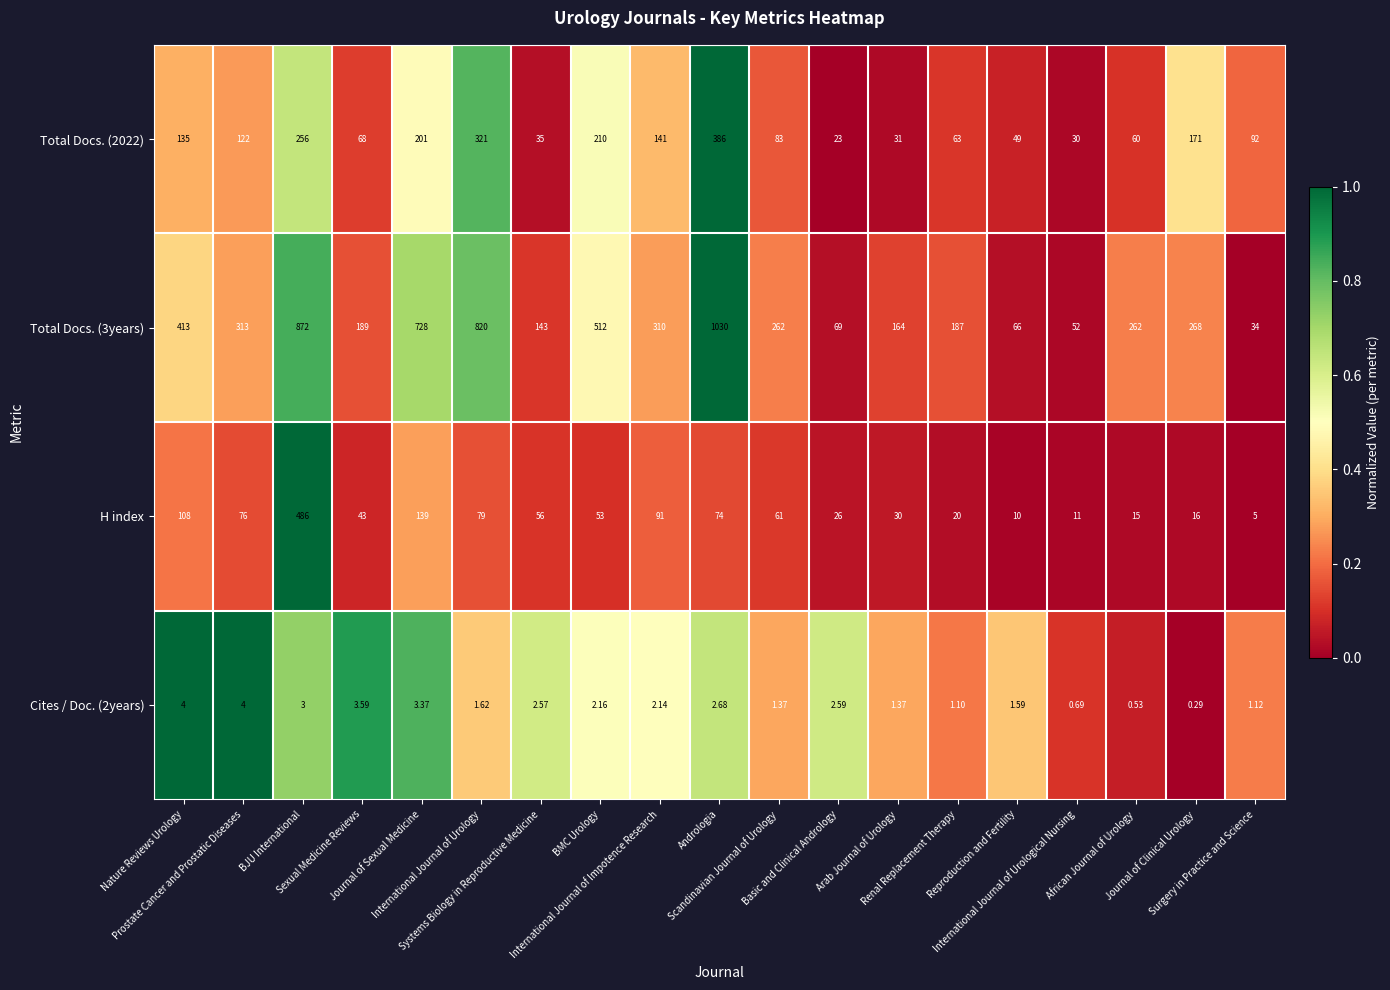

Reading left to right, extract all data points from this chart.

Total Docs. (2022): Nature Reviews Urology=135.0	Prostate Cancer and Prostatic Diseases=122.0	BJU International=256.0	Sexual Medicine Reviews=68.0	Journal of Sexual Medicine=201.0	International Journal of Urology=321.0	Systems Biology in Reproductive Medicine=35.0	BMC Urology=210.0	International Journal of Impotence Research=141.0	Andrologia=386.0	Scandinavian Journal of Urology=83.0	Basic and Clinical Andrology=23.0	Arab Journal of Urology=31.0	Renal Replacement Therapy=63.0	Reproduction and Fertility=49.0	International Journal of Urological Nursing=30.0	African Journal of Urology=60.0	Journal of Clinical Urology=171.0	Surgery in Practice and Science=92.0
Total Docs. (3years): Nature Reviews Urology=413.0	Prostate Cancer and Prostatic Diseases=313.0	BJU International=872.0	Sexual Medicine Reviews=189.0	Journal of Sexual Medicine=728.0	International Journal of Urology=820.0	Systems Biology in Reproductive Medicine=143.0	BMC Urology=512.0	International Journal of Impotence Research=310.0	Andrologia=1030.0	Scandinavian Journal of Urology=262.0	Basic and Clinical Andrology=69.0	Arab Journal of Urology=164.0	Renal Replacement Therapy=187.0	Reproduction and Fertility=66.0	International Journal of Urological Nursing=52.0	African Journal of Urology=262.0	Journal of Clinical Urology=268.0	Surgery in Practice and Science=34.0
H index: Nature Reviews Urology=108.0	Prostate Cancer and Prostatic Diseases=76.0	BJU International=486.0	Sexual Medicine Reviews=43.0	Journal of Sexual Medicine=139.0	International Journal of Urology=79.0	Systems Biology in Reproductive Medicine=56.0	BMC Urology=53.0	International Journal of Impotence Research=91.0	Andrologia=74.0	Scandinavian Journal of Urology=61.0	Basic and Clinical Andrology=26.0	Arab Journal of Urology=30.0	Renal Replacement Therapy=20.0	Reproduction and Fertility=10.0	International Journal of Urological Nursing=11.0	African Journal of Urology=15.0	Journal of Clinical Urology=16.0	Surgery in Practice and Science=5.0
Cites / Doc. (2years): Nature Reviews Urology=4.0	Prostate Cancer and Prostatic Diseases=4.0	BJU International=3.0	Sexual Medicine Reviews=3.6	Journal of Sexual Medicine=3.4	International Journal of Urology=1.6	Systems Biology in Reproductive Medicine=2.6	BMC Urology=2.2	International Journal of Impotence Research=2.1	Andrologia=2.7	Scandinavian Journal of Urology=1.4	Basic and Clinical Andrology=2.6	Arab Journal of Urology=1.4	Renal Replacement Therapy=1.1	Reproduction and Fertility=1.6	International Journal of Urological Nursing=0.7	African Journal of Urology=0.5	Journal of Clinical Urology=0.3	Surgery in Practice and Science=1.1